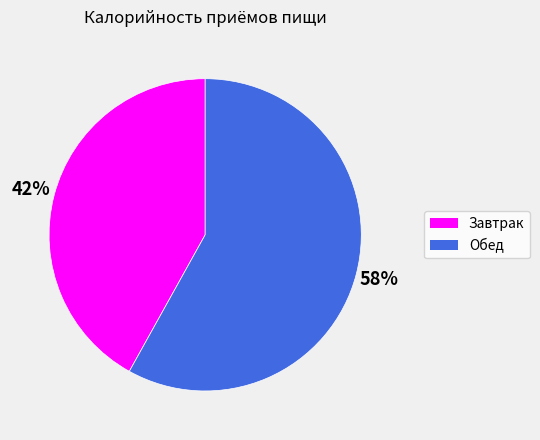

Which category has the smallest portion of the pie?

Завтрак